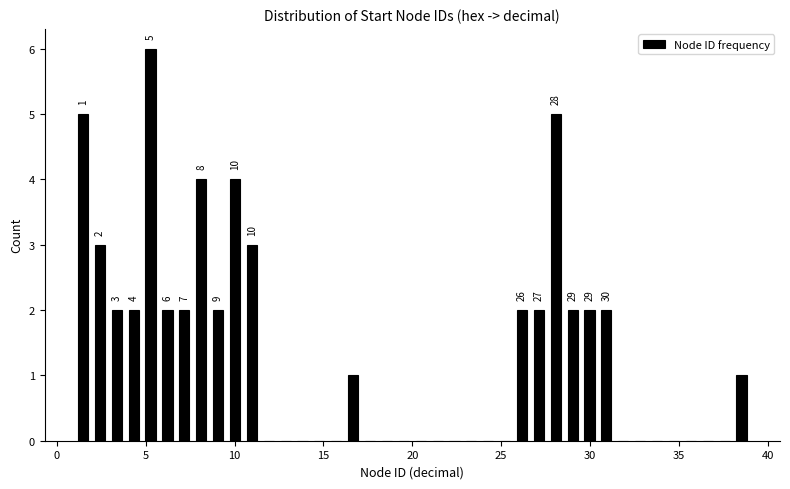

Read against the x-axis, roughly where is the centre of the tallest bar?

5.5